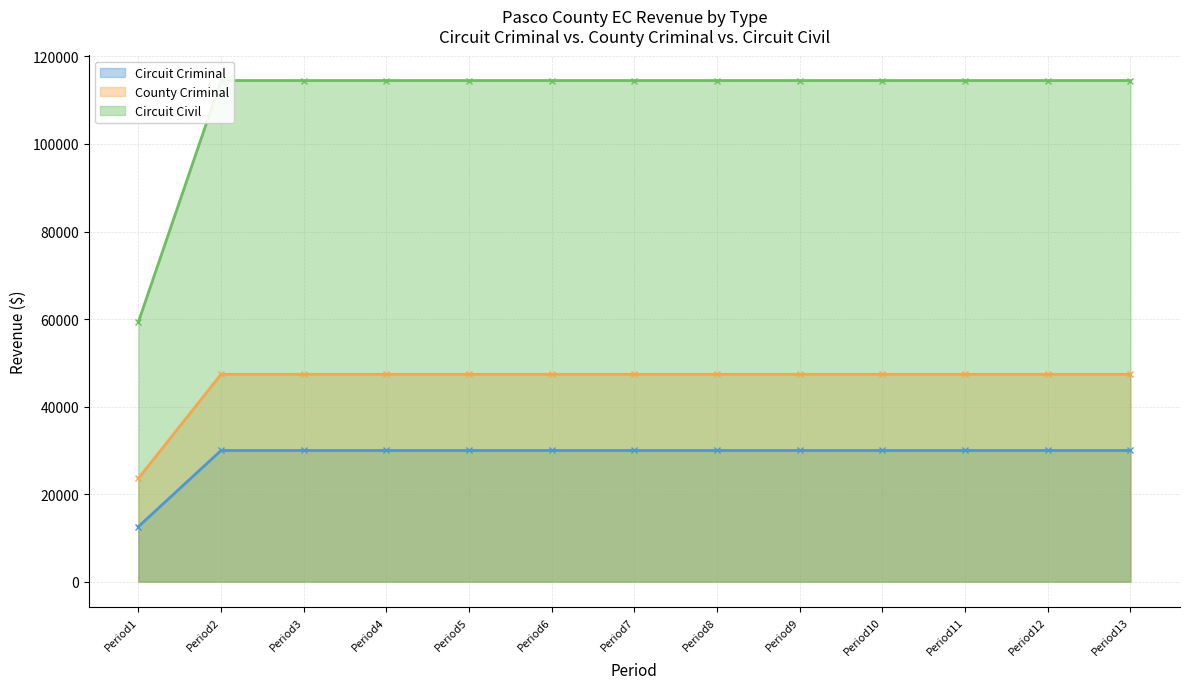

What is the sum of all Circuit Criminal values?

372167.0